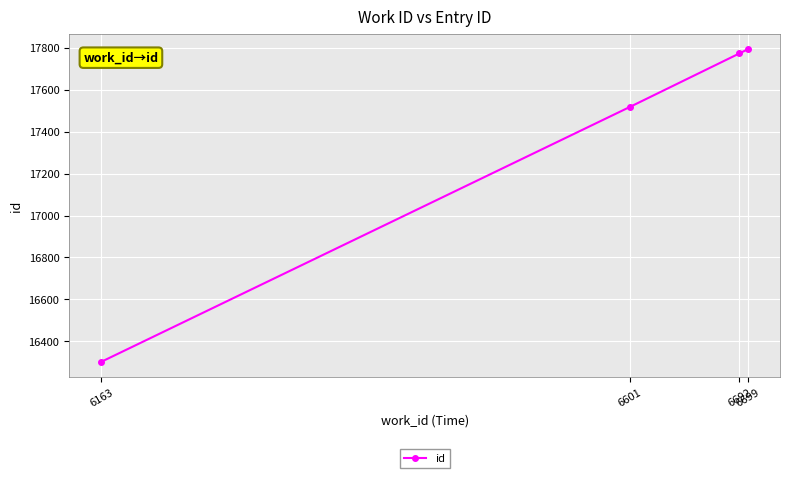

Is this an area chart (filled region under the line)?

No